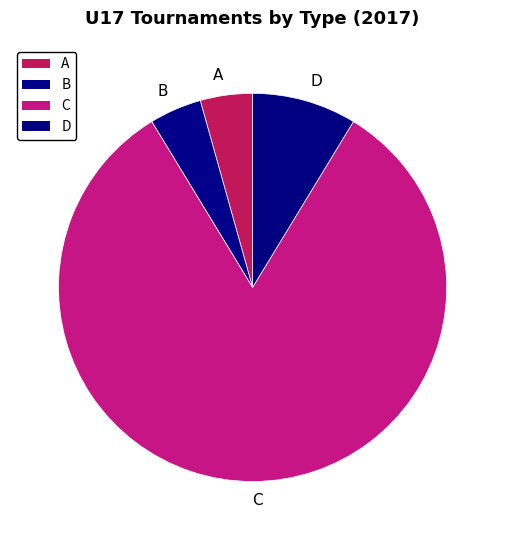

Combined, do D and C account for over 50%?

Yes